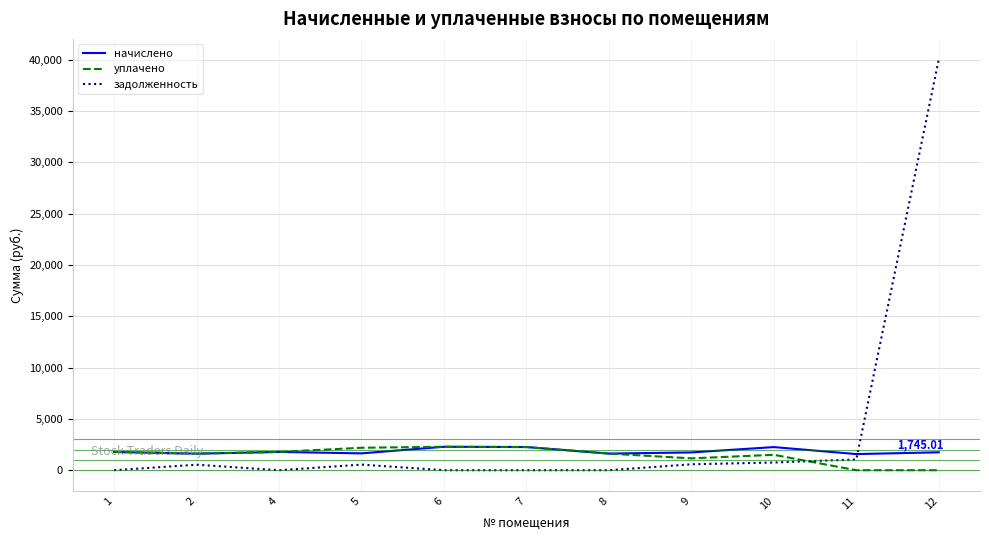

Rank the series by their average value, from highest to lowest.

задолженность, начислено, уплачено